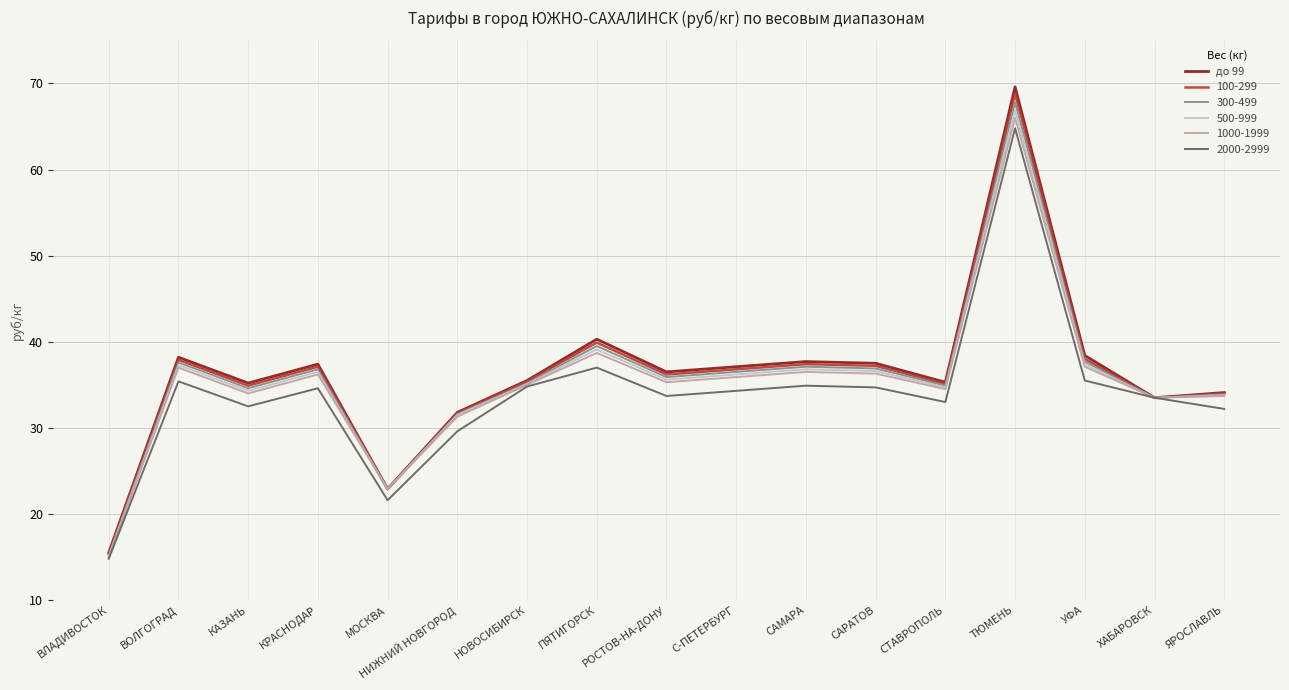

What position from the right is САРАТОВ?

6